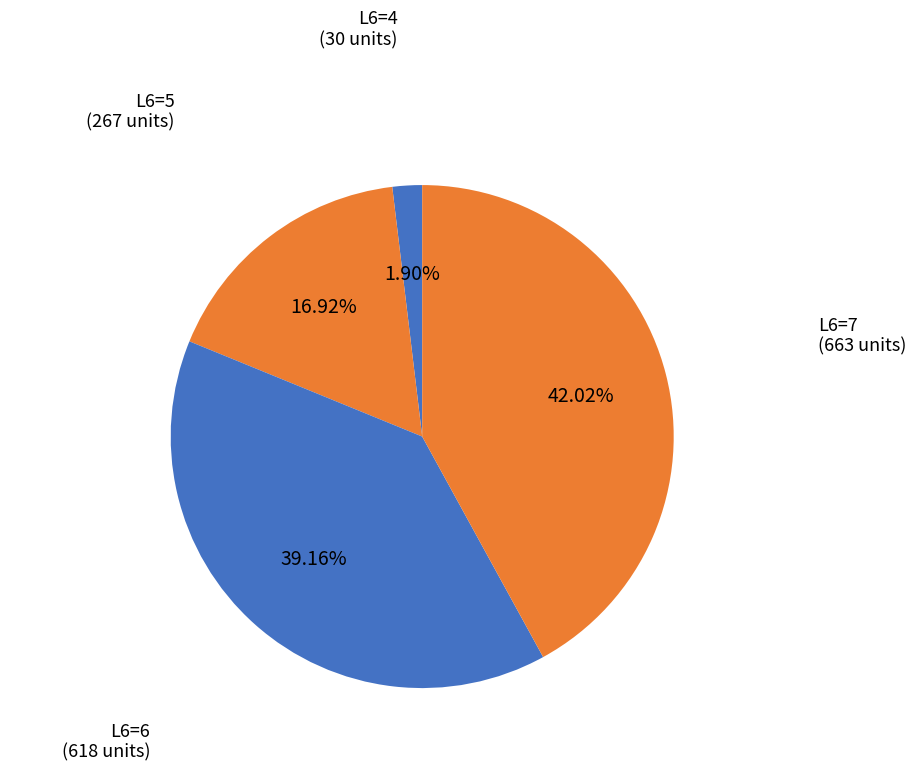

Between L6=4 and L6=6, which is larger?

L6=6